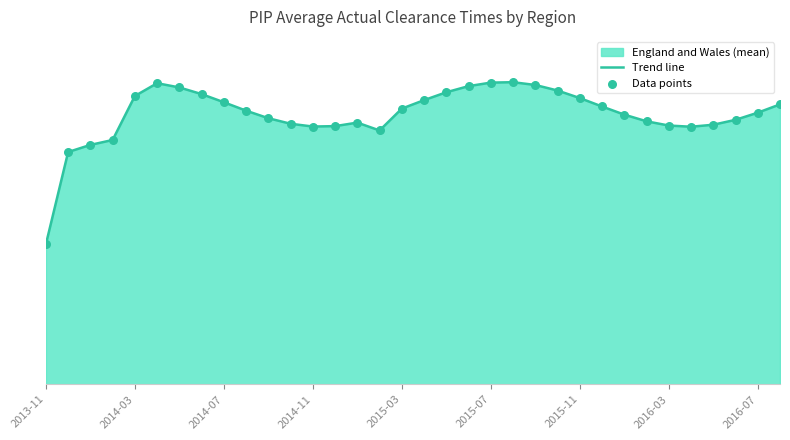

Does the chart have visible grid lines?

No